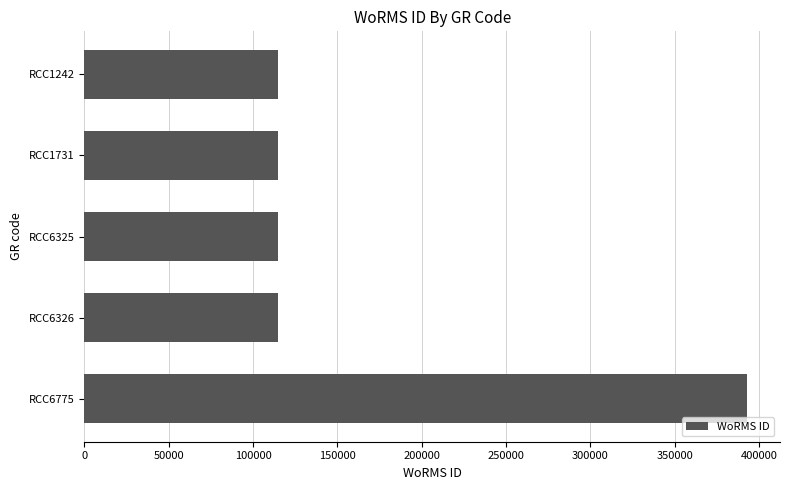

Reading top to bottom, extract all data points from this chart.

RCC1242=115104	RCC1731=115104	RCC6325=115104	RCC6326=115104	RCC6775=392750